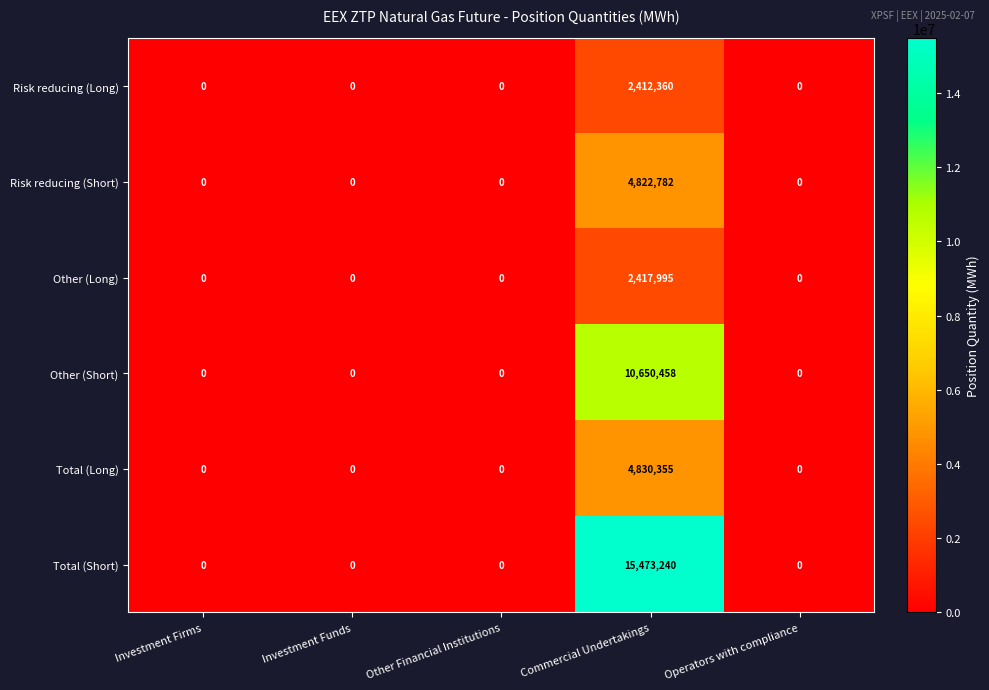

Reading left to right, transcribe all the data shown in this chart.

Risk reducing (Long): 0	0	0	2412360	0
Risk reducing (Short): 0	0	0	4822782	0
Other (Long): 0	0	0	2417995	0
Other (Short): 0	0	0	10650458	0
Total (Long): 0	0	0	4830355	0
Total (Short): 0	0	0	15473240	0